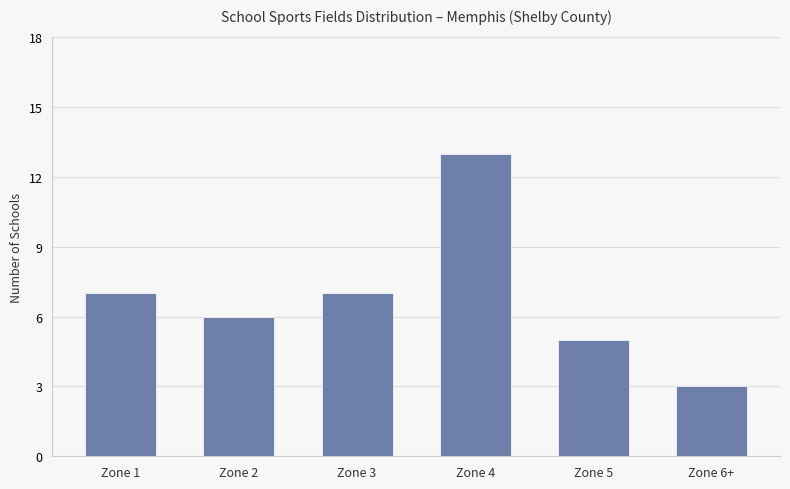

The value at Zone 4 is 13. True or false?

True